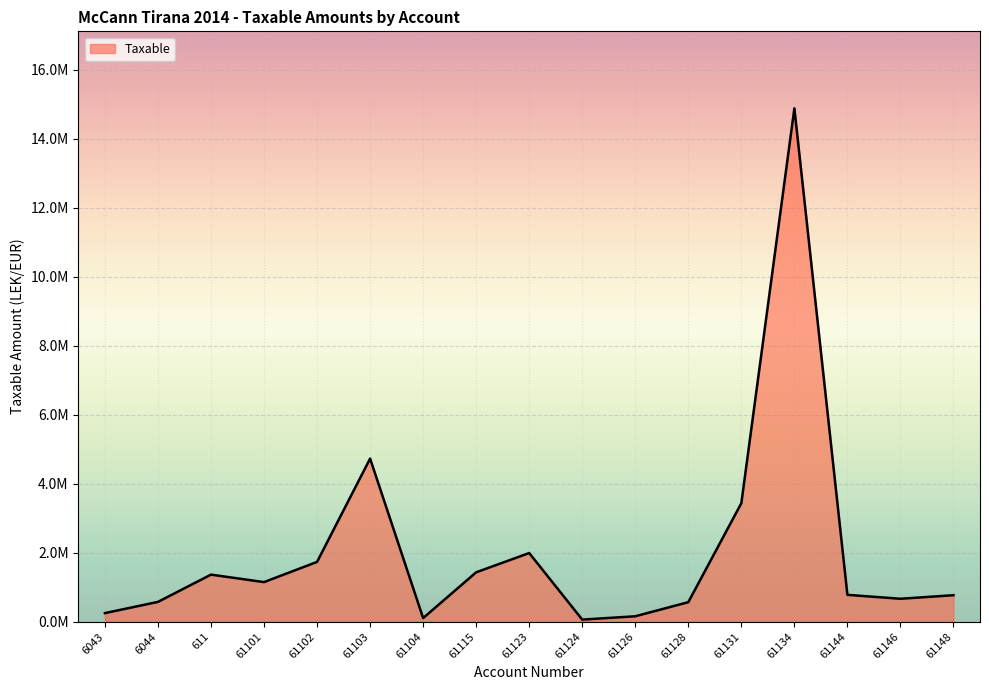

Is this an area chart (filled region under the line)?

Yes